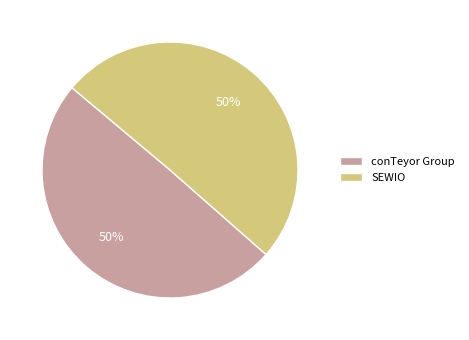

To the nearest percent, what is the combined percentage of conTeyor Group and SEWIO?

100%